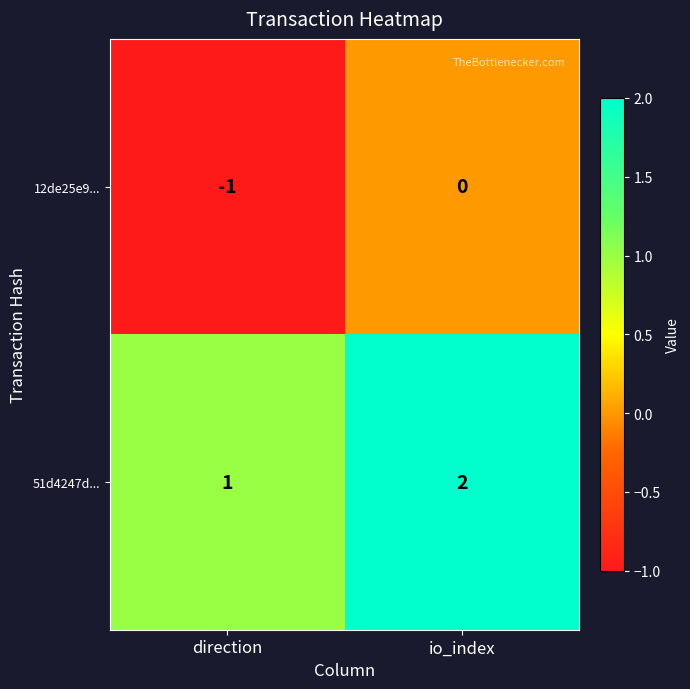

At which category is the sum across all series the highest?

io_index